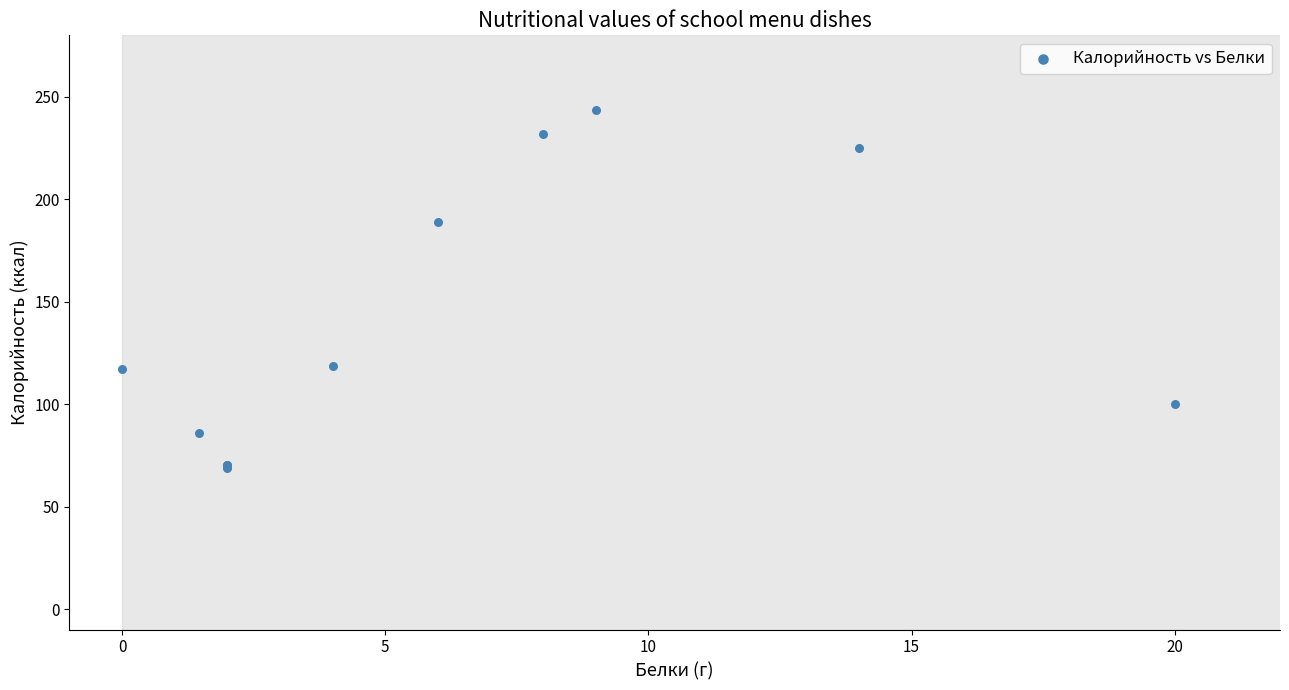

What Y value in the scatter plot is closest to 156?

189.0